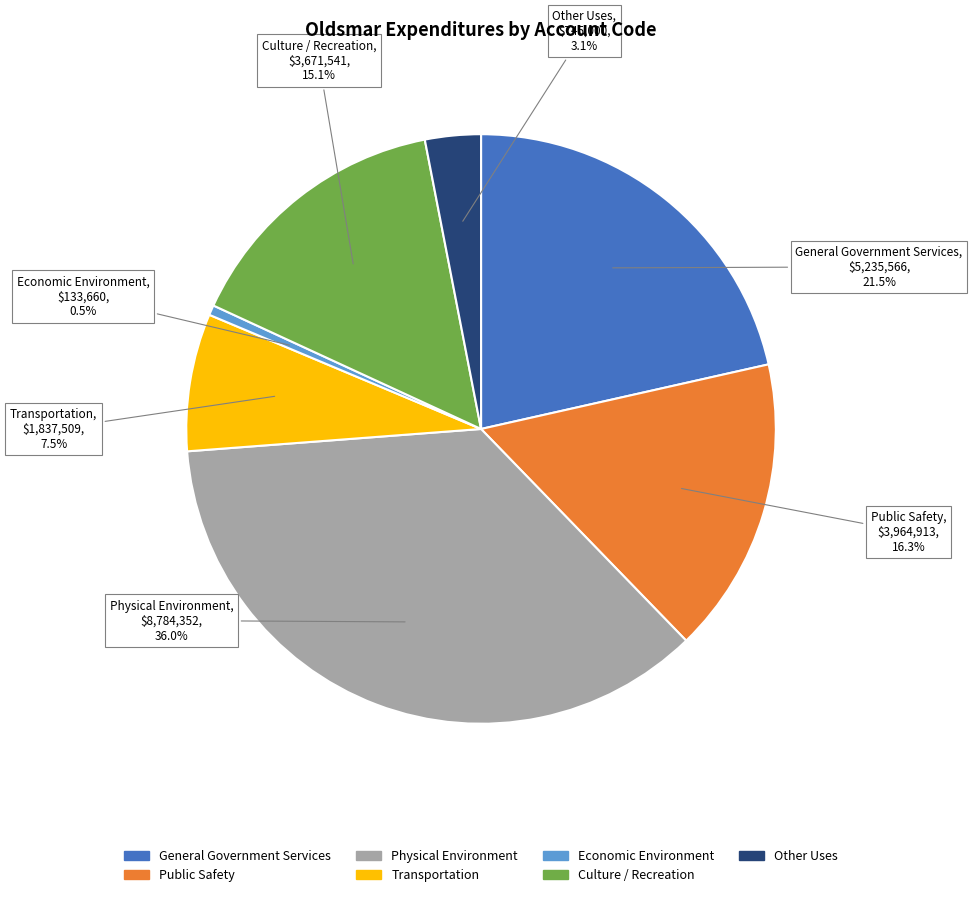

Count the number of slices in the pie.

7